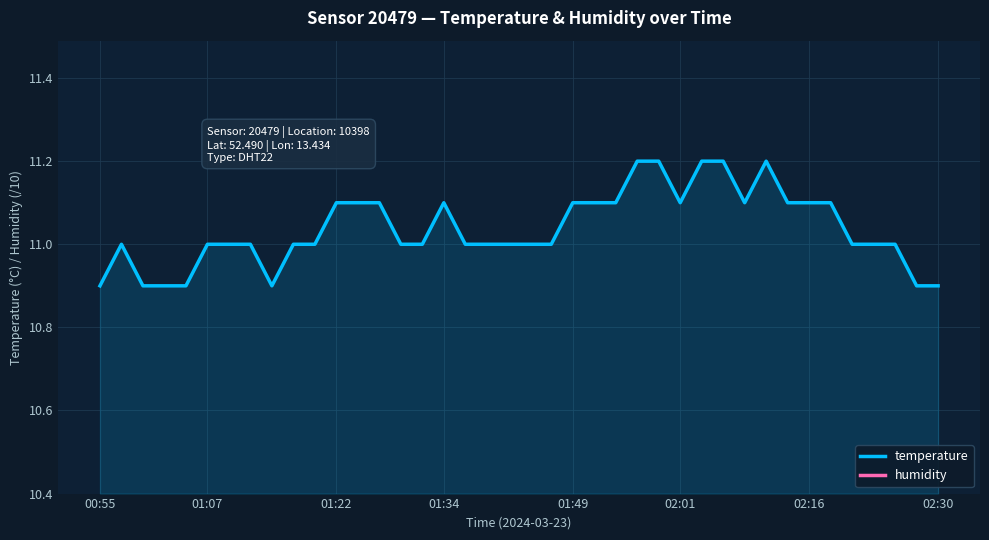

True or false: humidity has more than 0 interior local peaks.

False